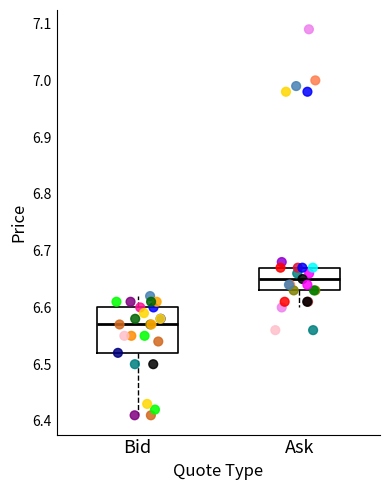

Reading left to right, read every box against the y-axis: the position of its median line, the range the box covers, and the ends of its whiskers. The values are not printed on the chart, so give them approximately, as read against the axis.

Bid: median 6.57, box 6.52 to 6.60, whiskers 6.41 to 6.62
Ask: median 6.65, box 6.63 to 6.67, whiskers 6.60 to 6.68